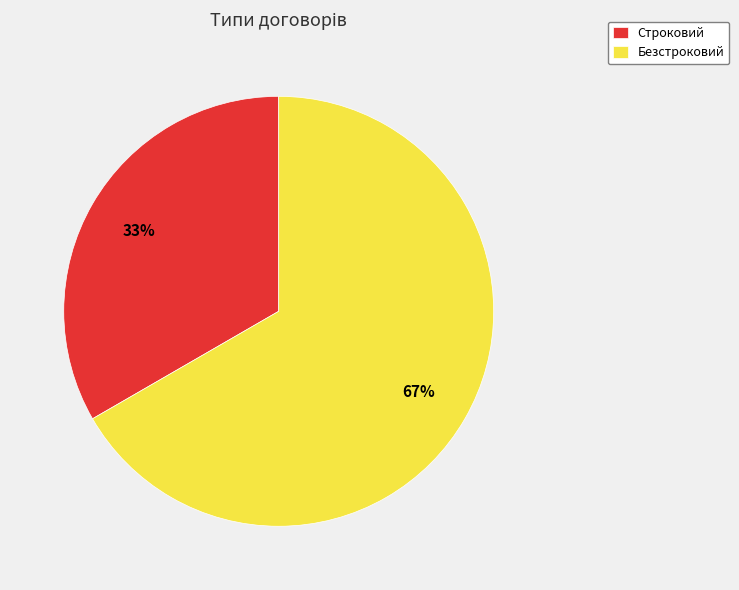

How many segments does this pie chart have?

2